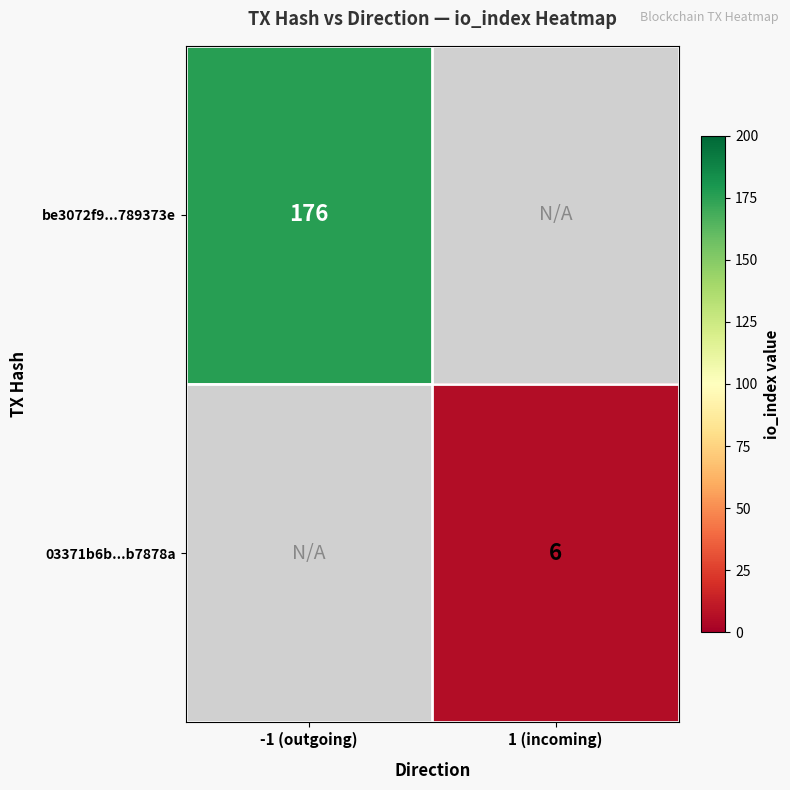

Is it true that be3072f9...789373e equals 176 at -1 (outgoing)?

True